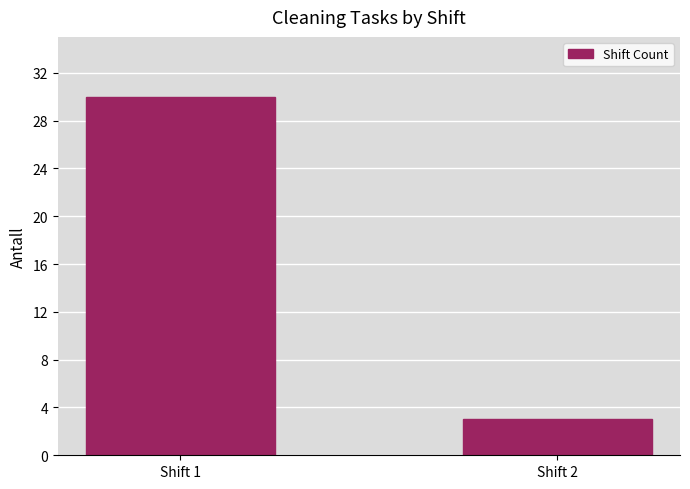

Reading right to left, extract all data points from this chart.

3	30